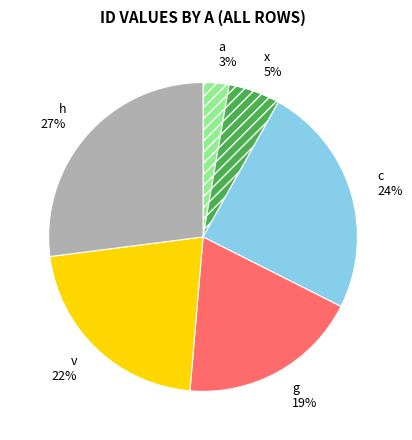

Rank the categories by value from highest to lowest.

h, c, v, g, x, a